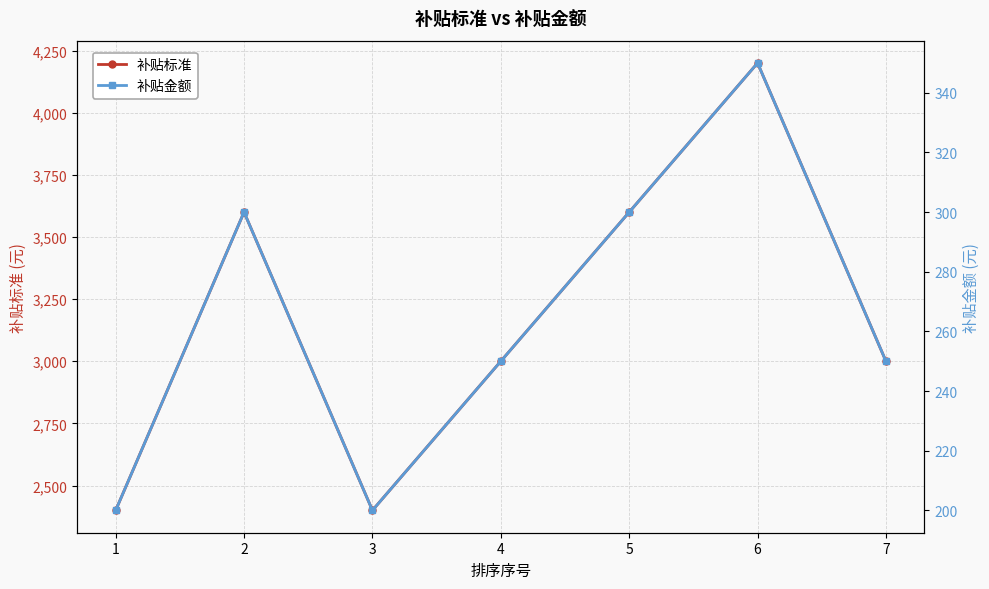

What is the minimum value shown in the chart?

200